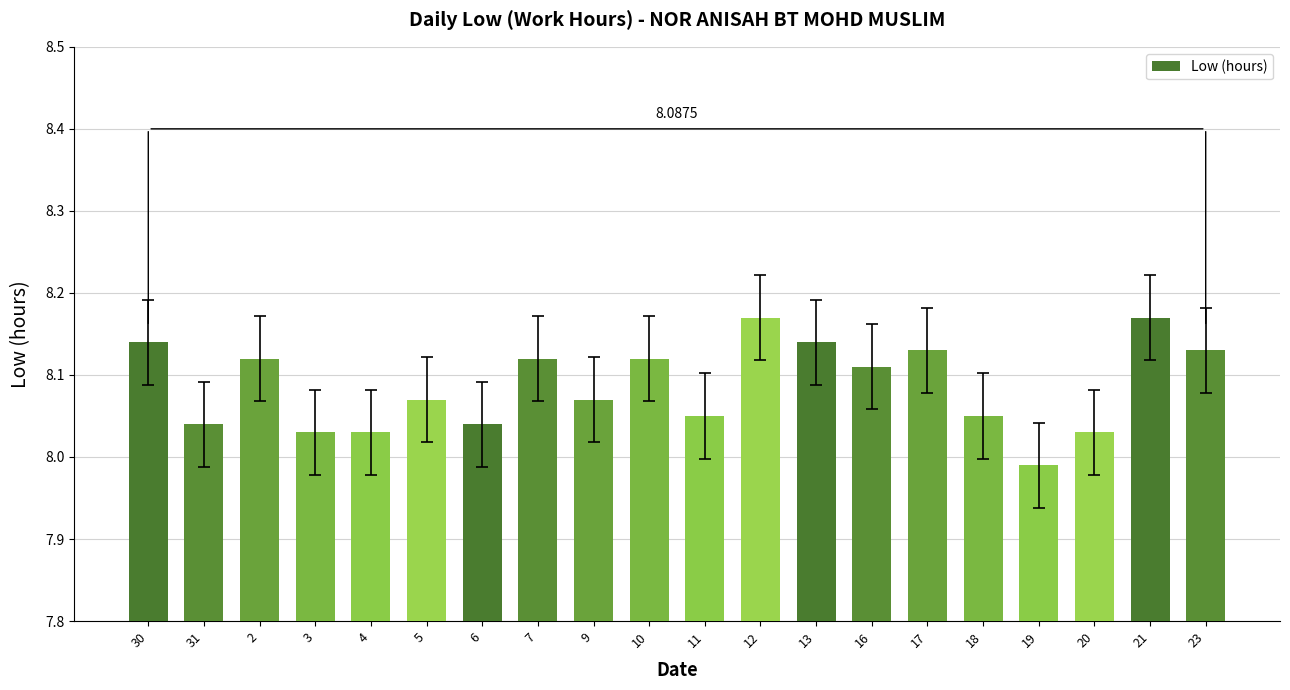

What is the sum of all values?

161.8